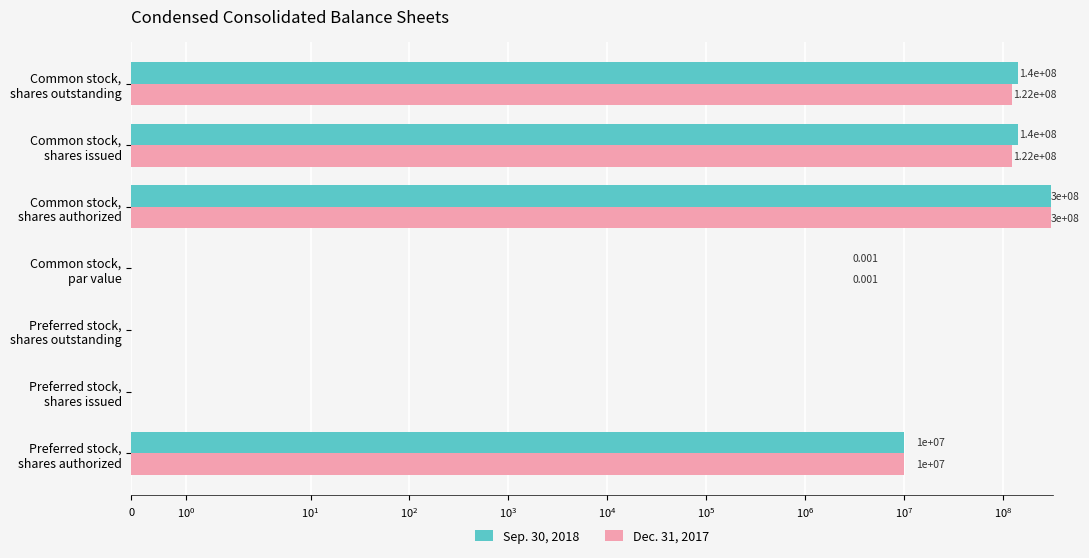

Between Common stock, par value and Common stock, shares issued, which series saw the biggest shift?

Sep. 30, 2018